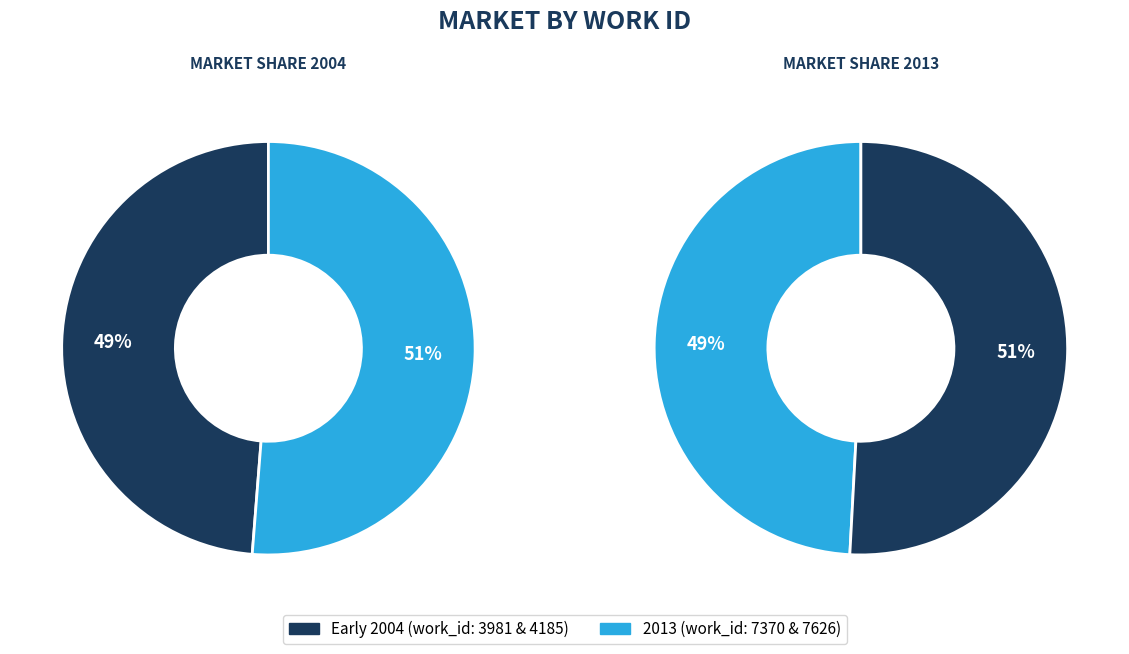

The 2013-04-02 slice represents 22% of the pie. True or false?

False